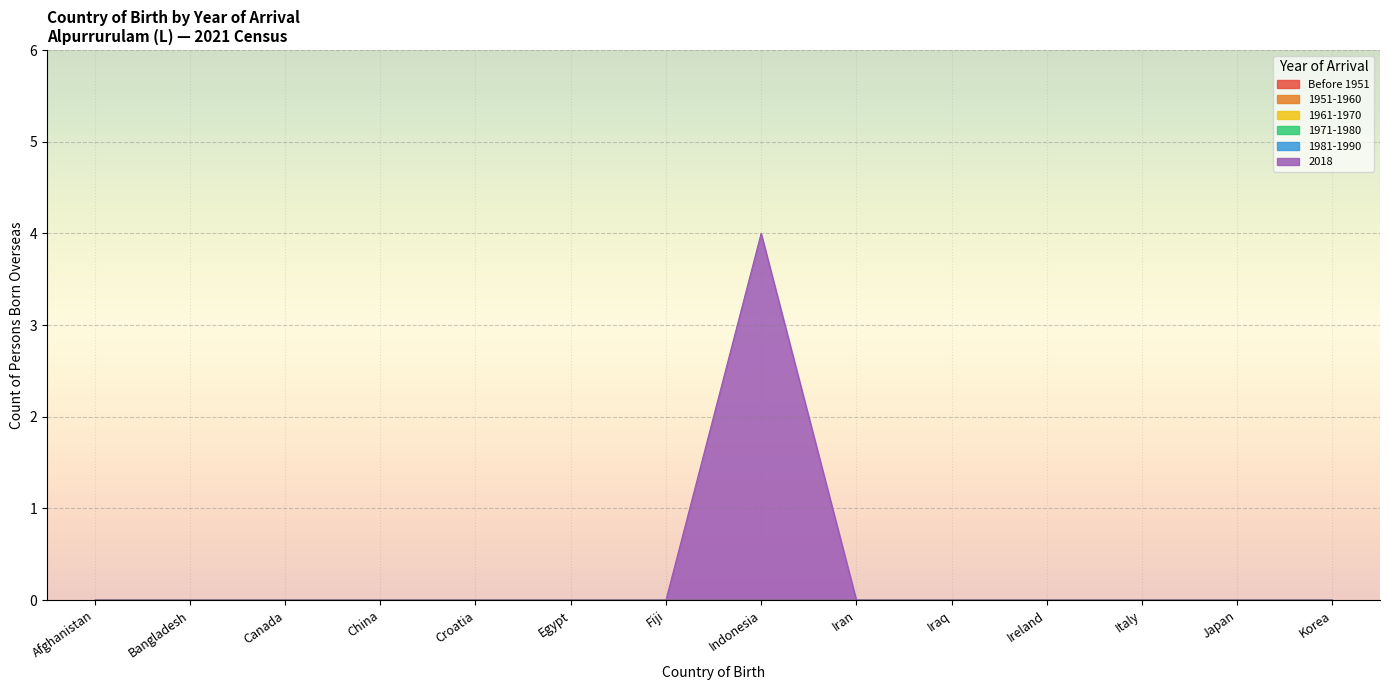

Which series changed the most between Bangladesh and Iran?

Before 1951